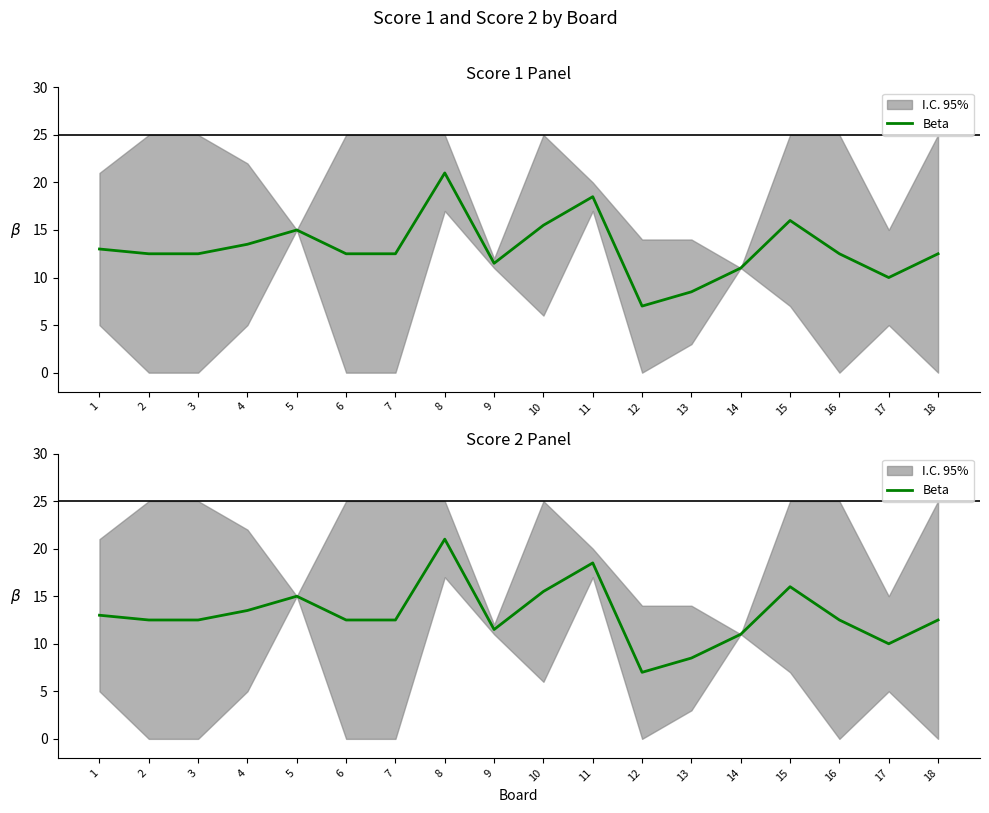

True or false: the data shows 9.0 at 15.

False